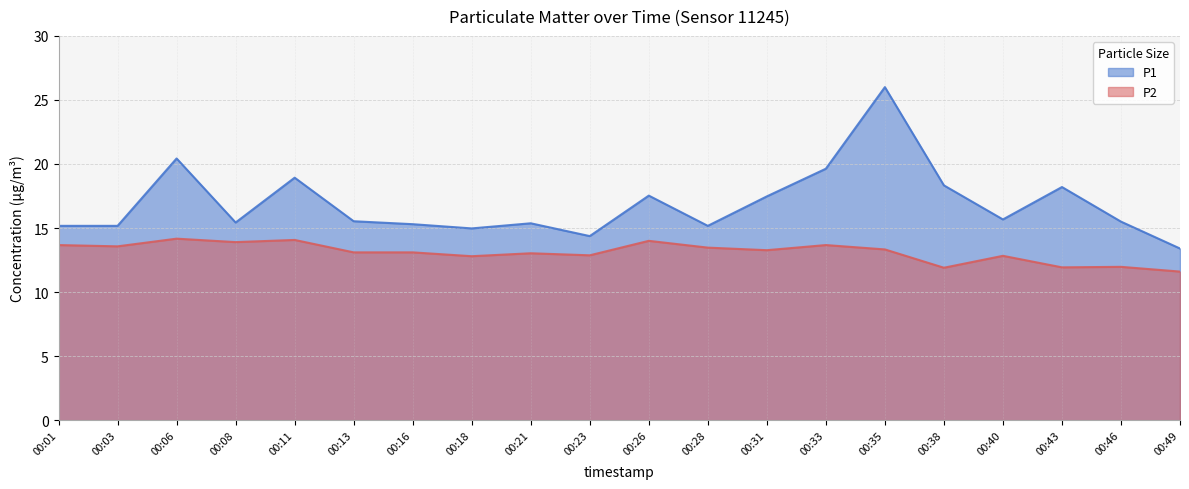

Reading left to right, what are all the values shown in this chart?

P1: 00:01=15.2	00:03=15.2	00:06=20.4	00:08=15.4	00:11=18.9	00:13=15.5	00:16=15.3	00:18=15.0	00:21=15.4	00:23=14.4	00:26=17.5	00:28=15.2	00:31=17.5	00:33=19.6	00:35=26.0	00:38=18.3	00:40=15.7	00:43=18.2	00:46=15.5	00:49=13.4
P2: 00:01=13.7	00:03=13.6	00:06=14.2	00:08=13.9	00:11=14.1	00:13=13.1	00:16=13.1	00:18=12.8	00:21=13.0	00:23=12.9	00:26=14.0	00:28=13.5	00:31=13.3	00:33=13.7	00:35=13.3	00:38=11.9	00:40=12.8	00:43=11.9	00:46=12.0	00:49=11.6